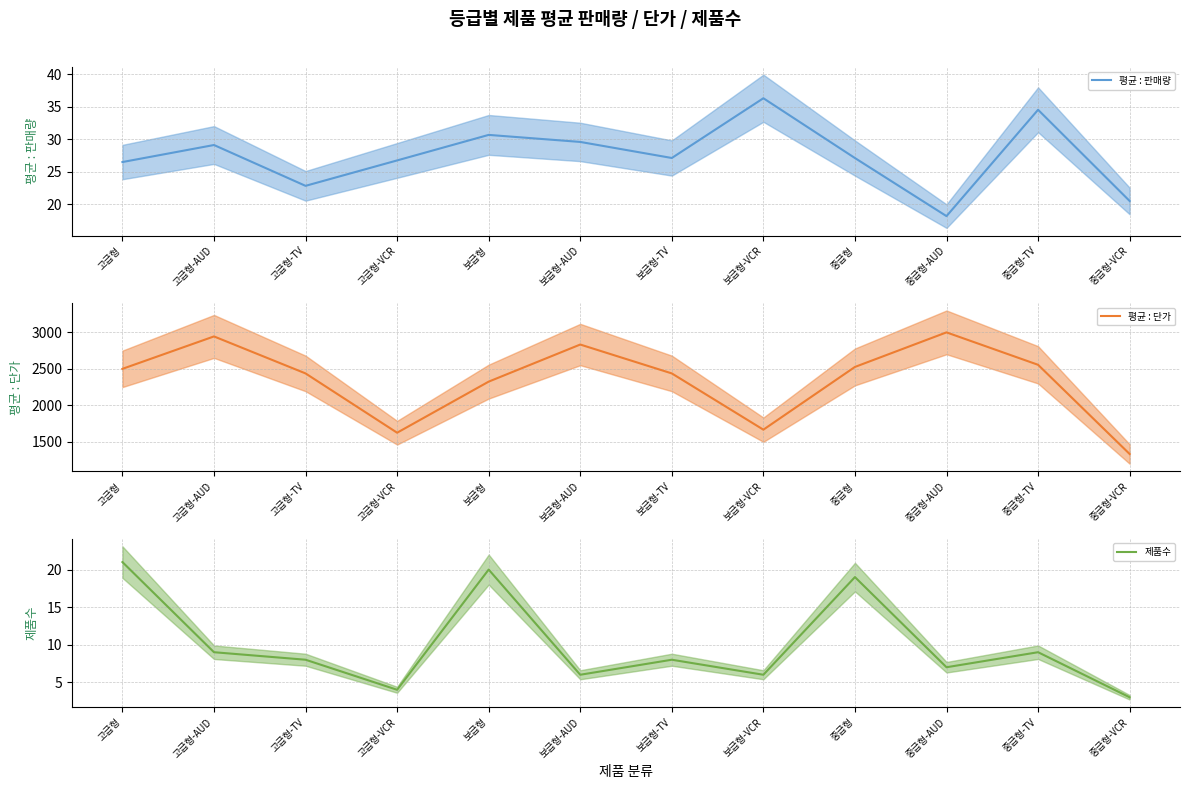

Where is the first local maximum for 평균 : 단가?

고급형-AUD